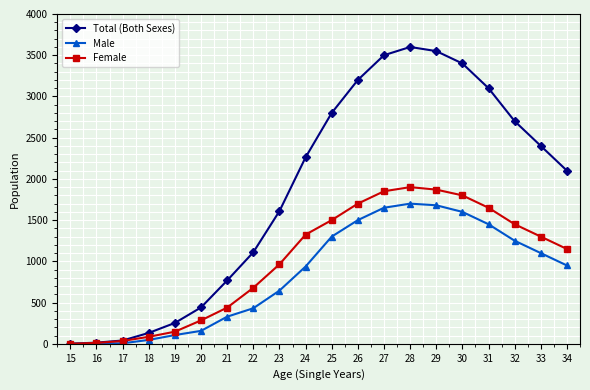

List the series in order of their overall mean, lowest first.

Male, Female, Total (Both Sexes)